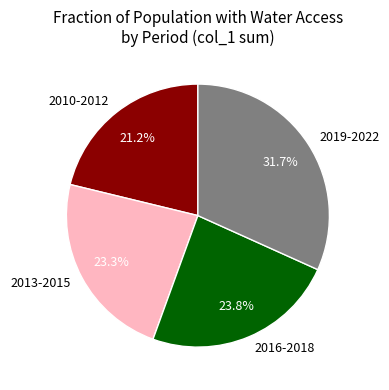

Count the number of slices in the pie.

4